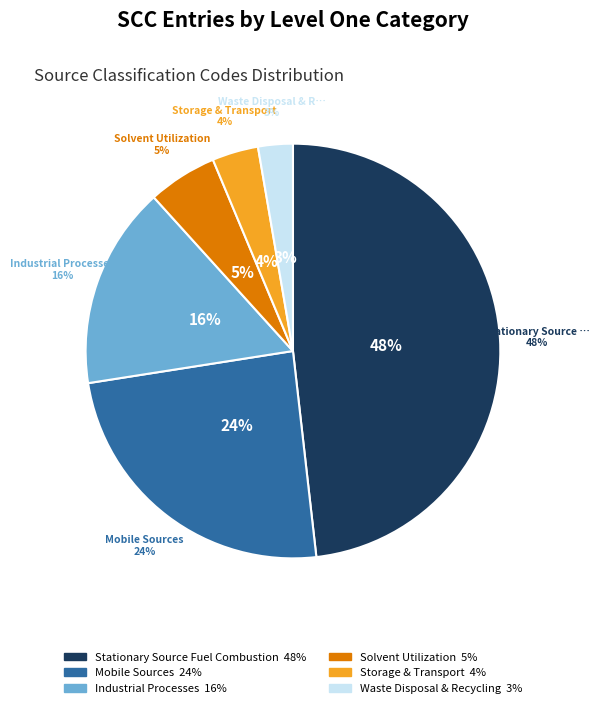

The Mobile Sources slice represents 24% of the pie. True or false?

True